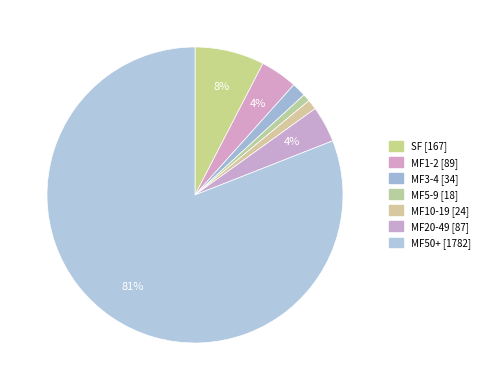

Count the number of slices in the pie.

7